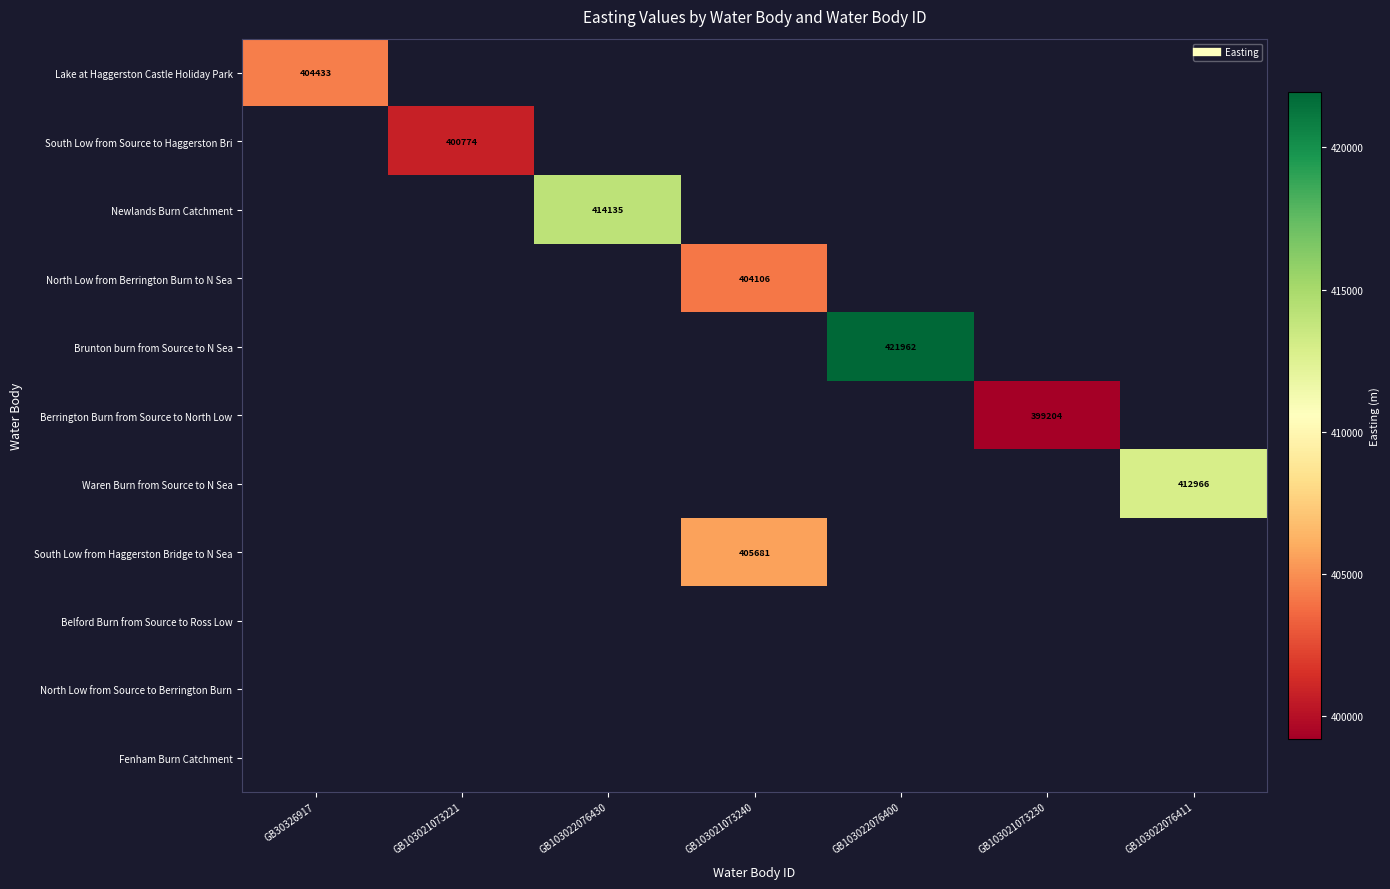

Between GB103021073230 and GB103021073221, which is larger?

GB103021073221